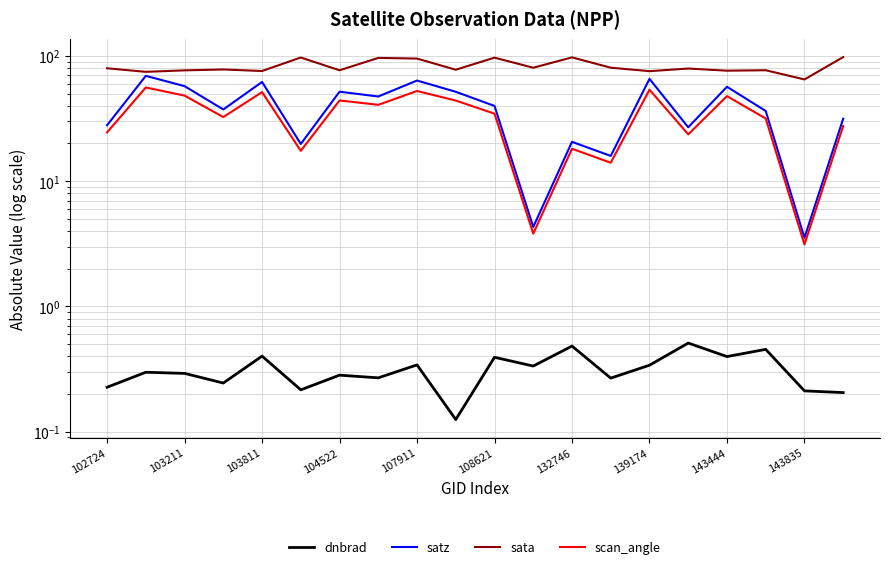

True or false: dnbrad and scan_angle intersect in this chart.

False